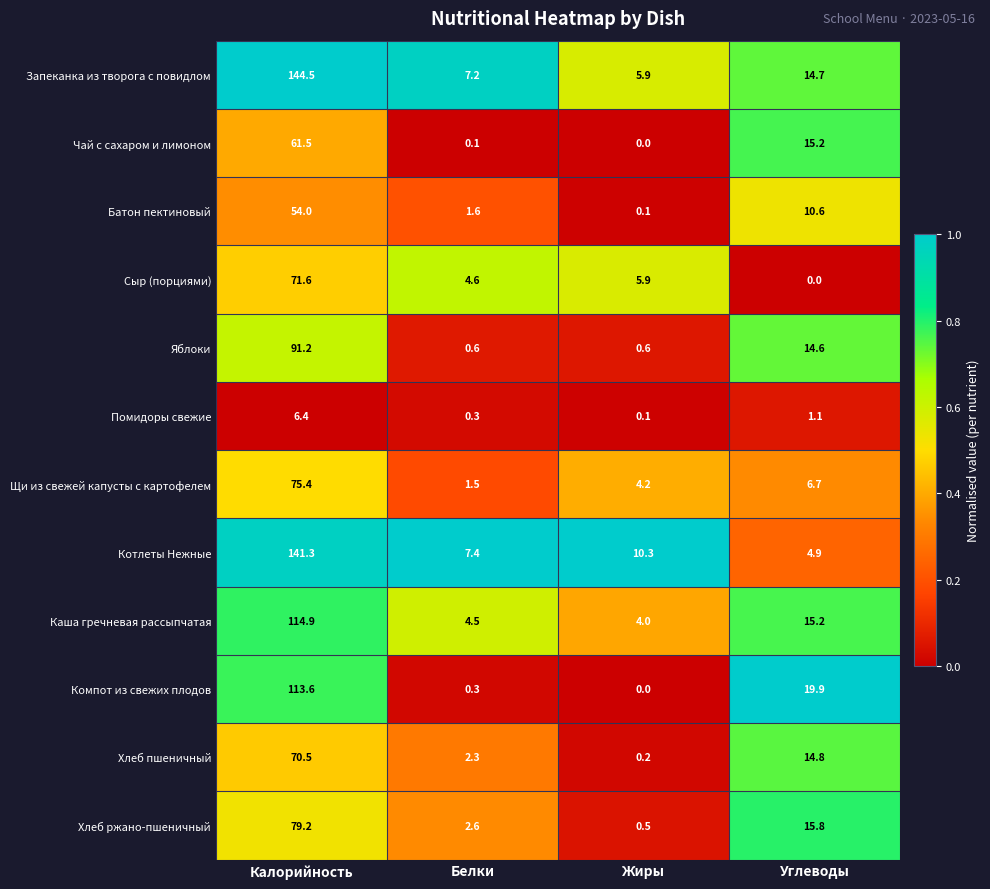

Which series has the largest total across all categories?

Запеканка из творога с повидлом